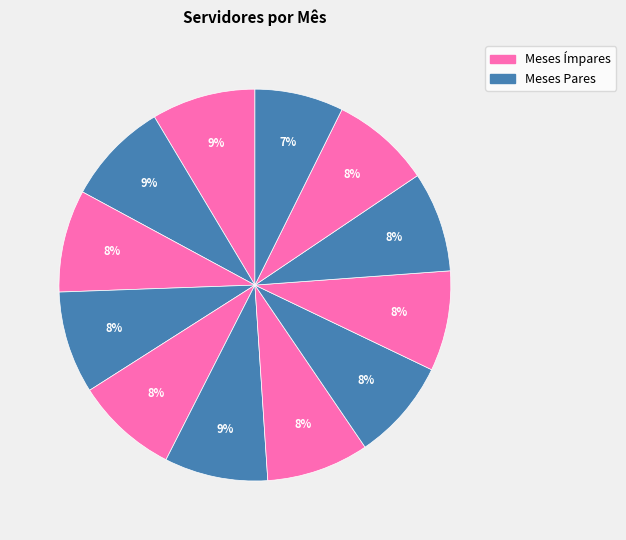

Rank the categories by value from lowest to highest.

Dezembro, Novembro, Setembro, Outubro, Agosto, Março, Abril, Julho, Maio, Fevereiro, Junho, Janeiro